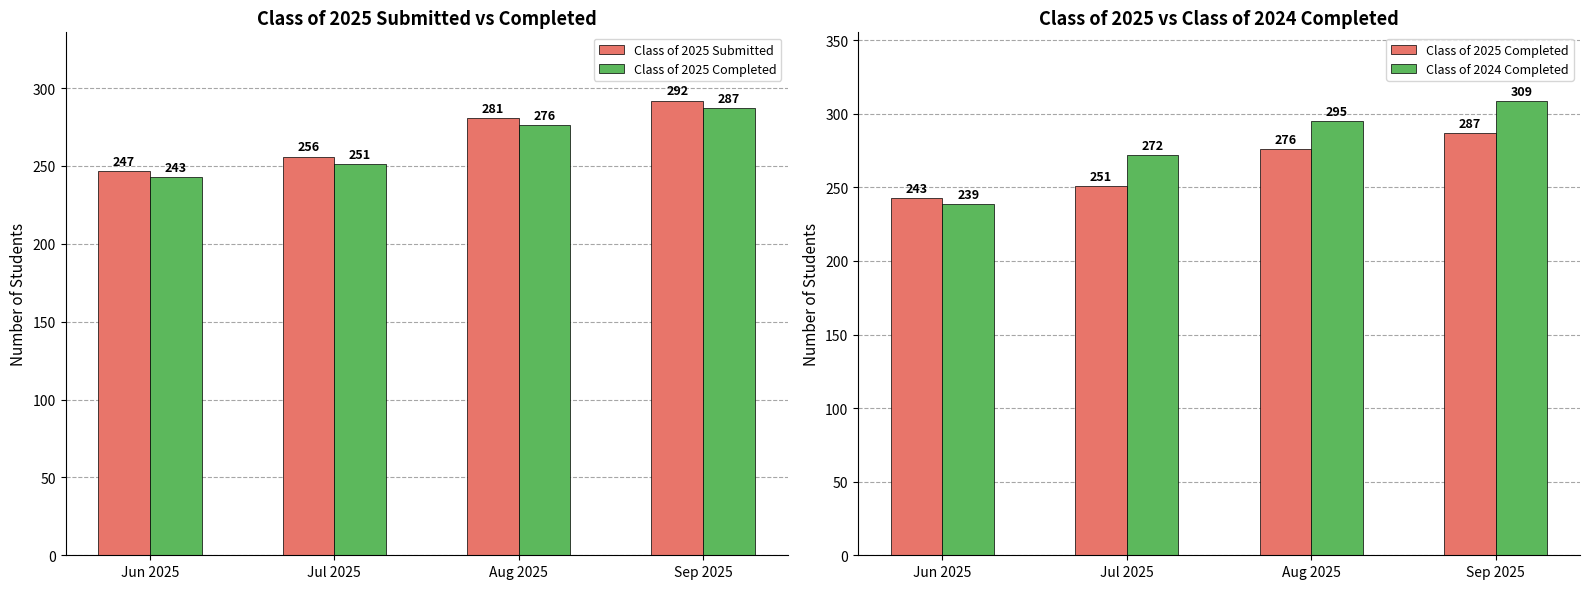

What is the maximum value for Class of 2024 Completed?

309